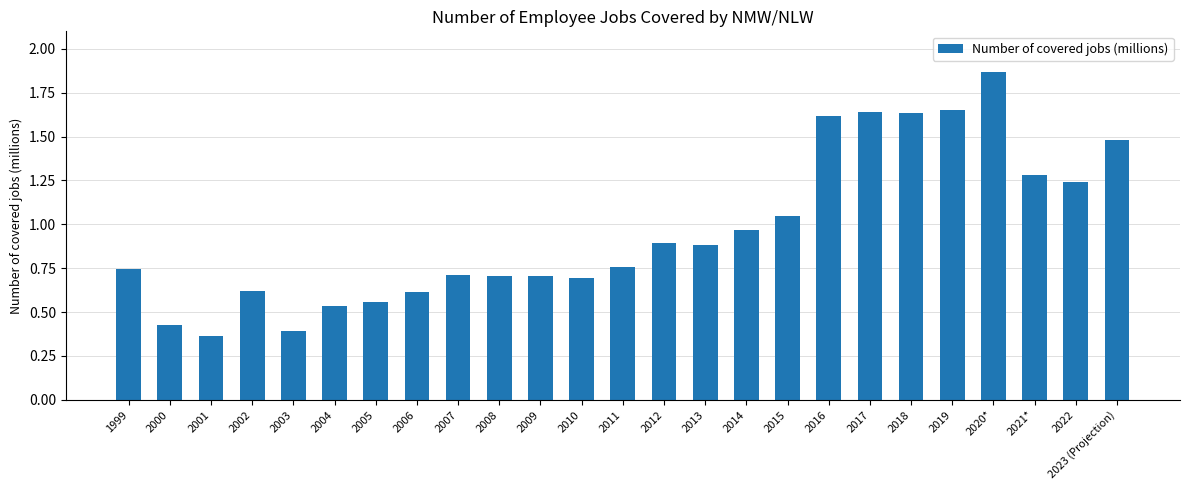

What is the label of the 19th bar from the right?

2005